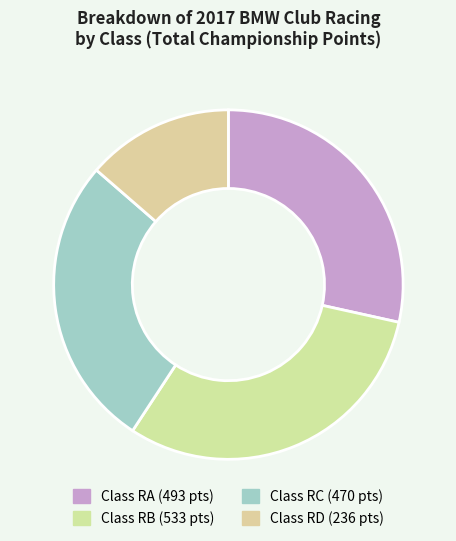

Is there any slice that represents more than half of the pie?

No